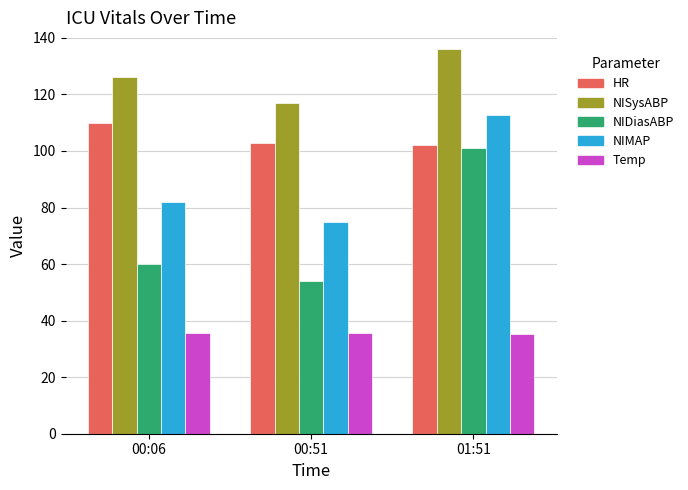

How many NIDiasABP values are between 54 and 101?

3